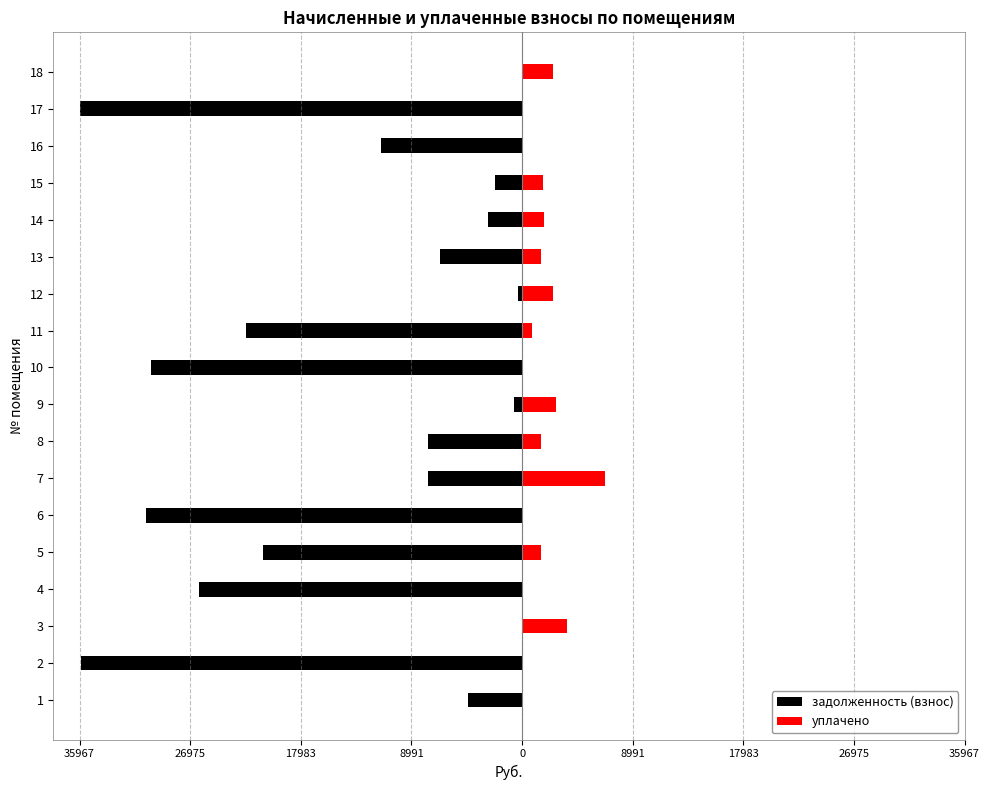

What are all the series names shown in the legend?

задолженность (взнос), уплачено